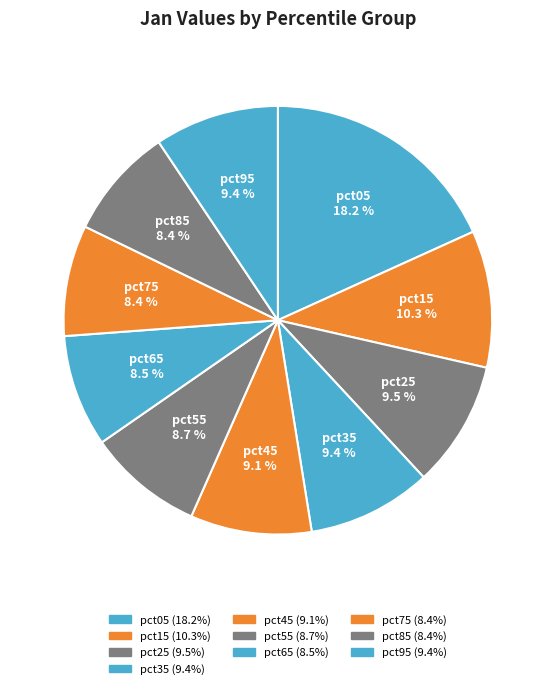

What is the largest slice in the pie chart?

pct05